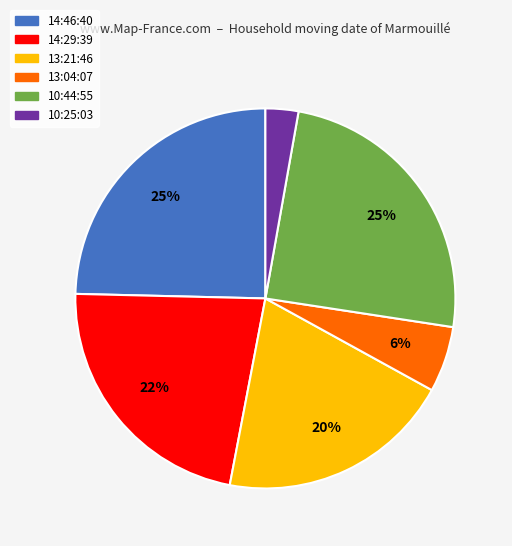

Do 10:25:03 and 14:46:40 together represent more than half of the pie?

No